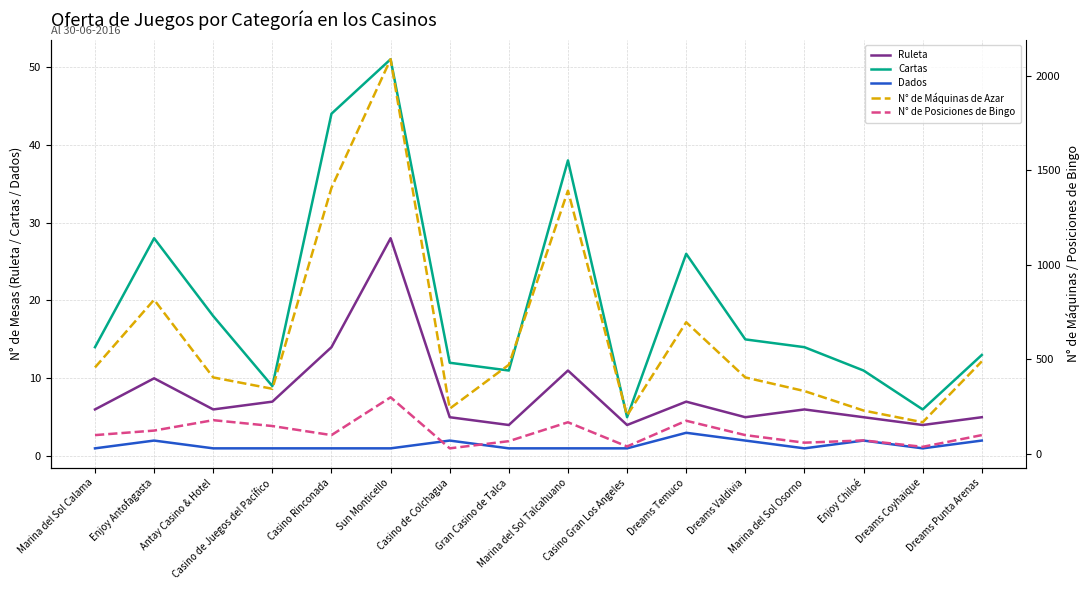

Which series changed the most between Casino de Juegos del Pacífico and Marina del Sol Talcahuano?

N° de Máquinas de Azar